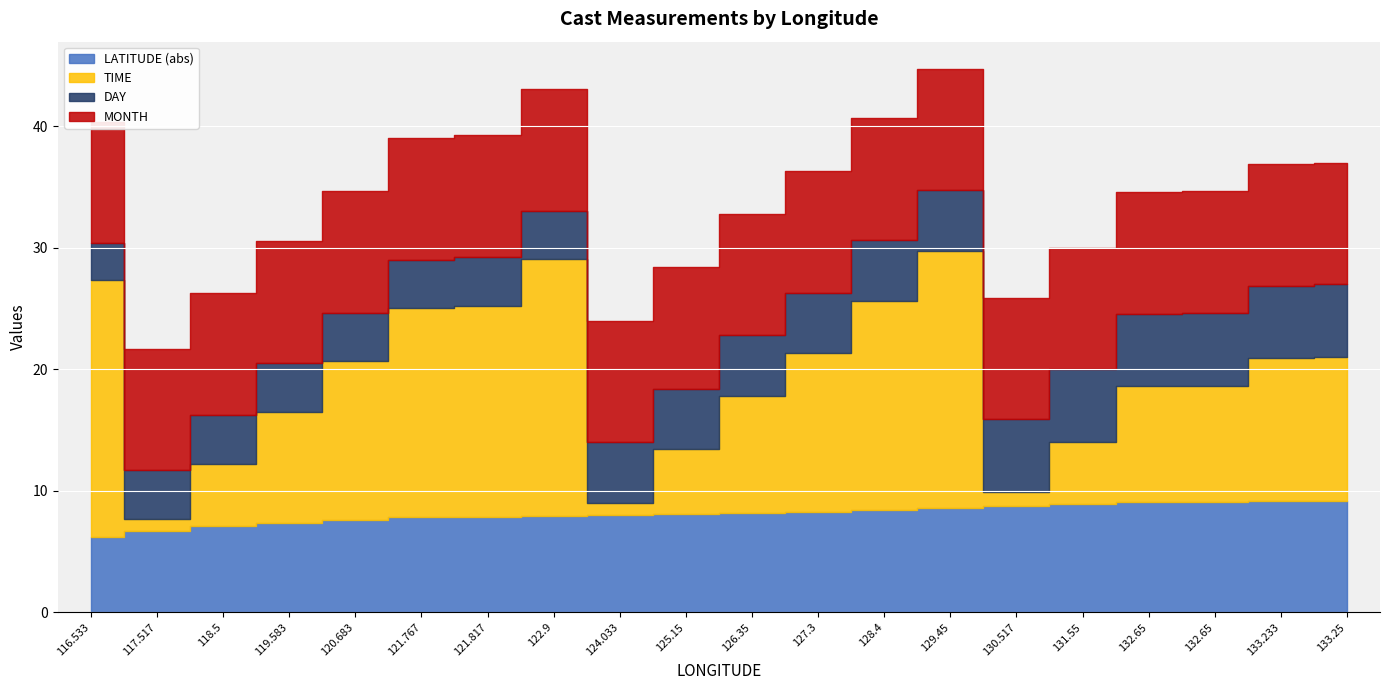

What are all the series names shown in the legend?

LATITUDE, TIME, MONTH, DAY